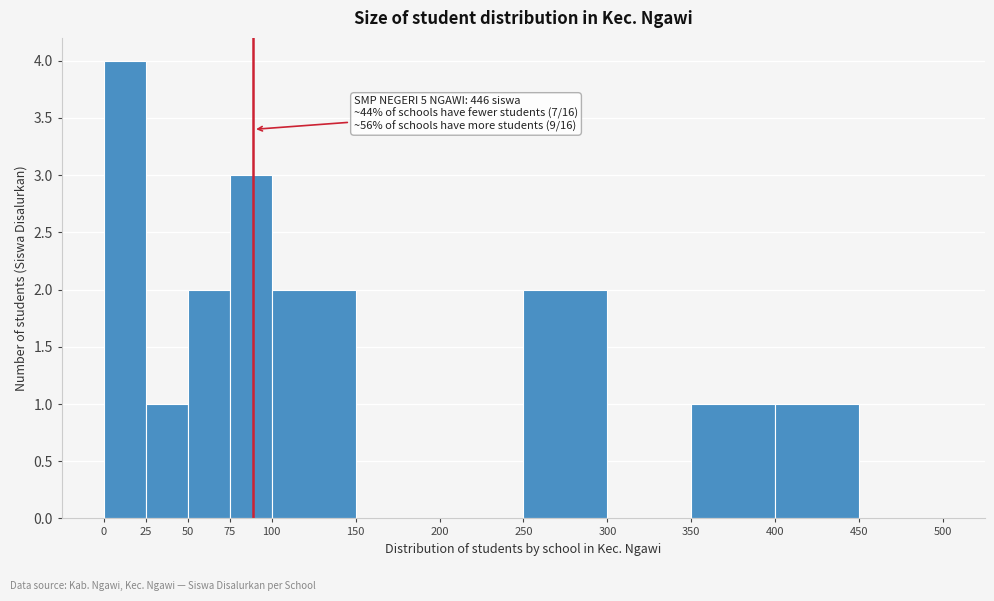

Over which range of the x-axis is the bar tallest?

0 to 25